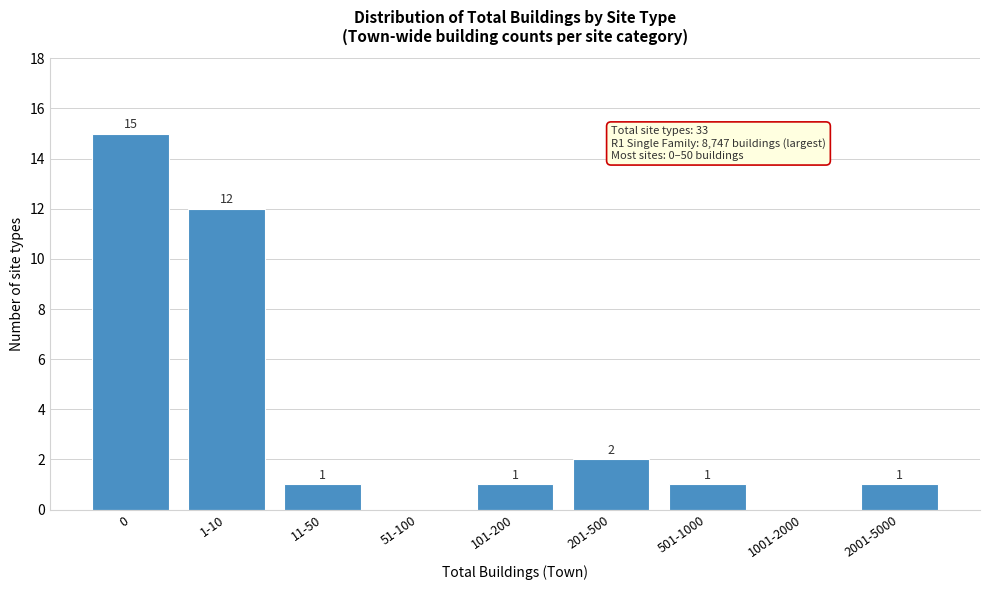

Reading right to left, transcribe all the data shown in this chart.

2001-5000=1	1001-2000=0	501-1000=1	201-500=2	101-200=1	51-100=0	11-50=1	1-10=12	0=15